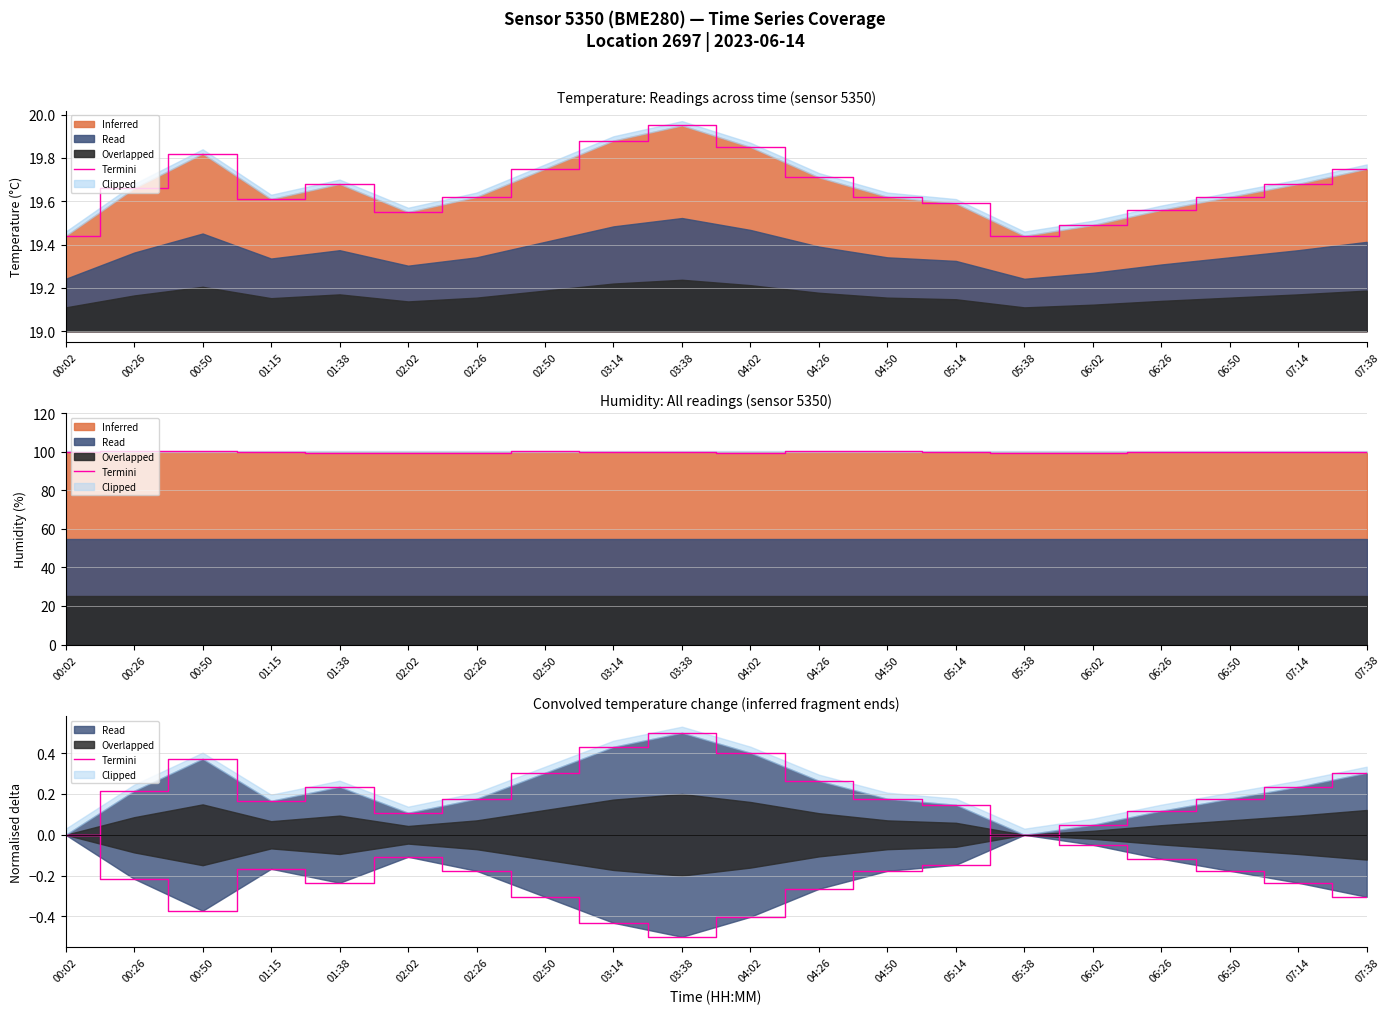

Which category has the lowest value across all series?

00:02